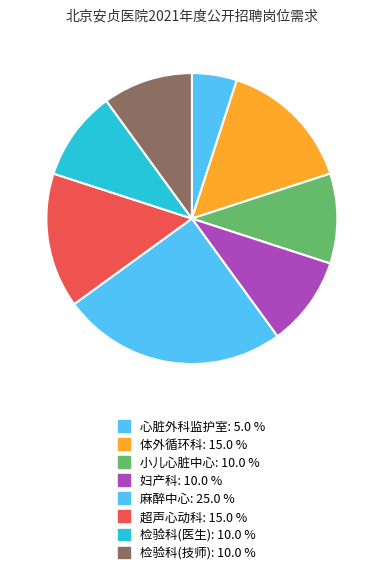

True or false: 小儿心脏中心 accounts for 10% of the total.

True